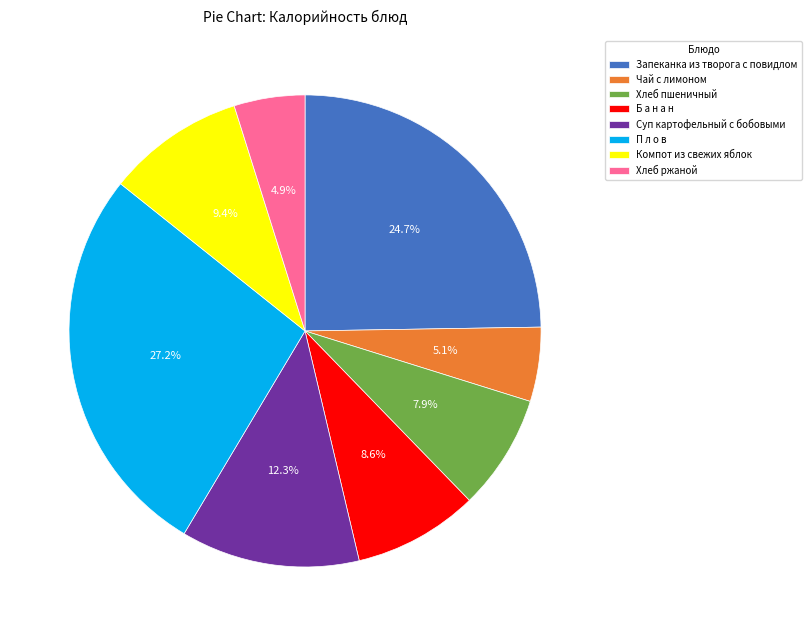

What percentage is the Чай с лимоном slice, to the nearest percent?

5%